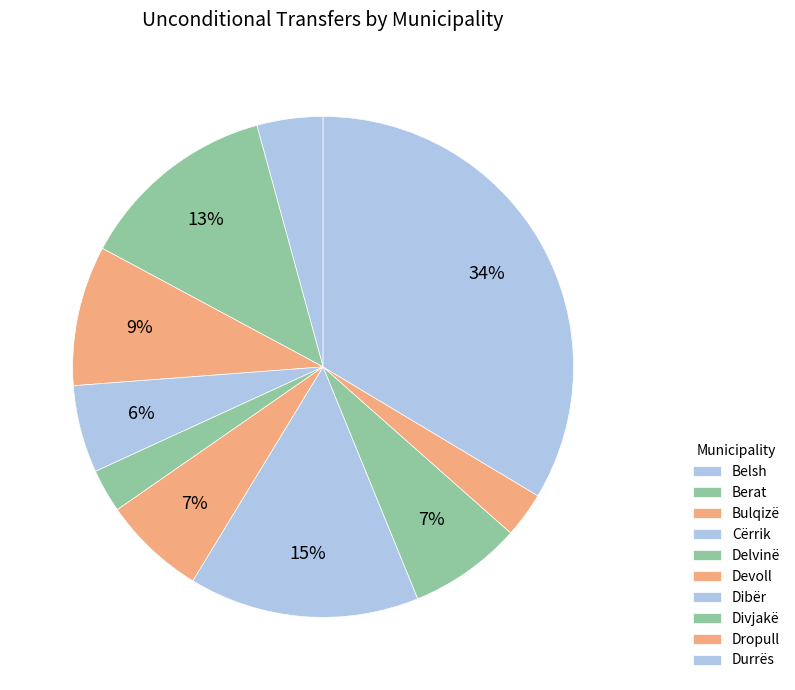

What percentage do Berat and Belsh together represent?

17.2%